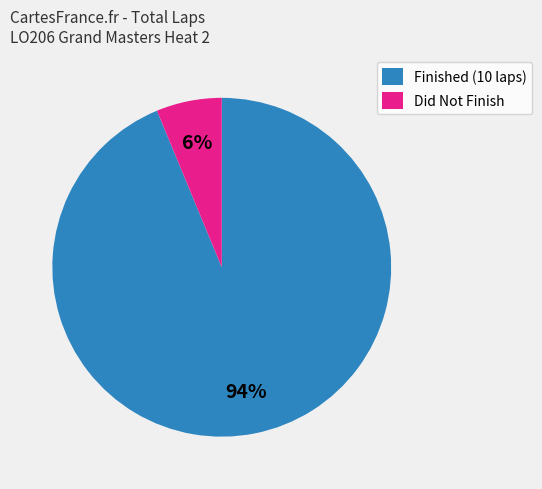

Combined, do Did Not Finish and Finished (10 laps) account for over 50%?

Yes